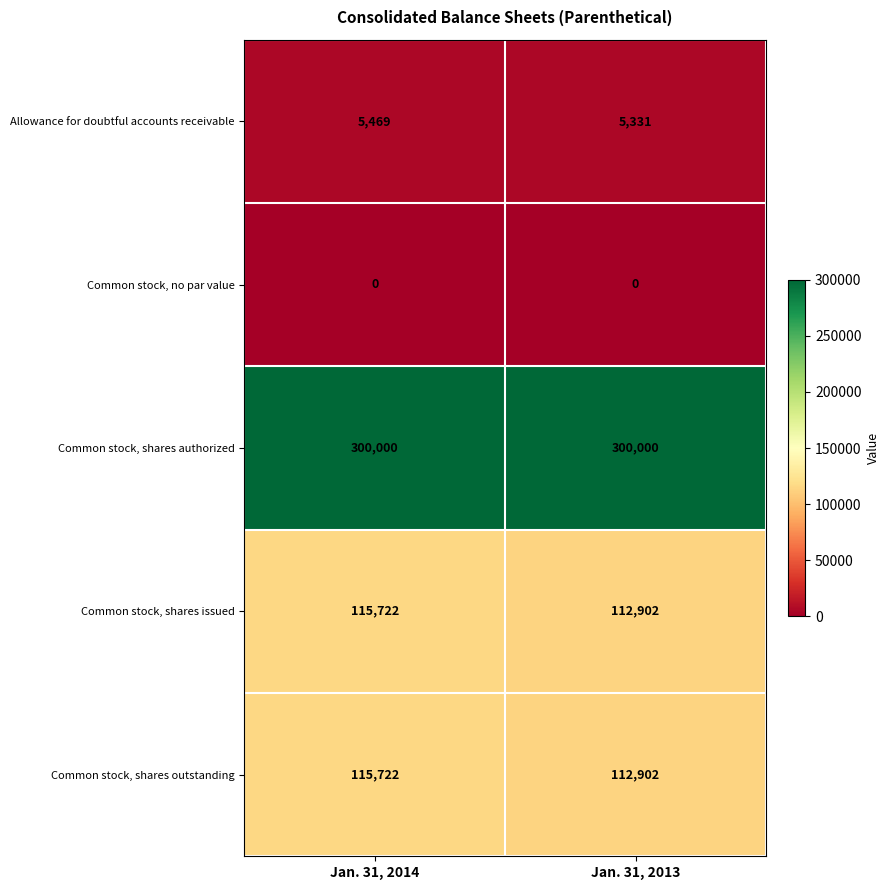

What is the maximum value for Allowance for doubtful accounts receivable?

5469